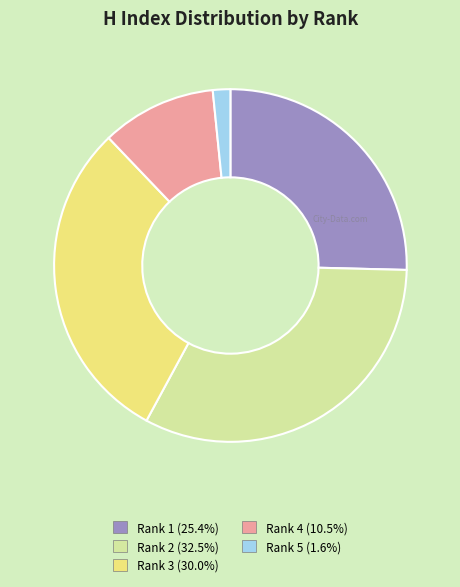

How many segments does this pie chart have?

5